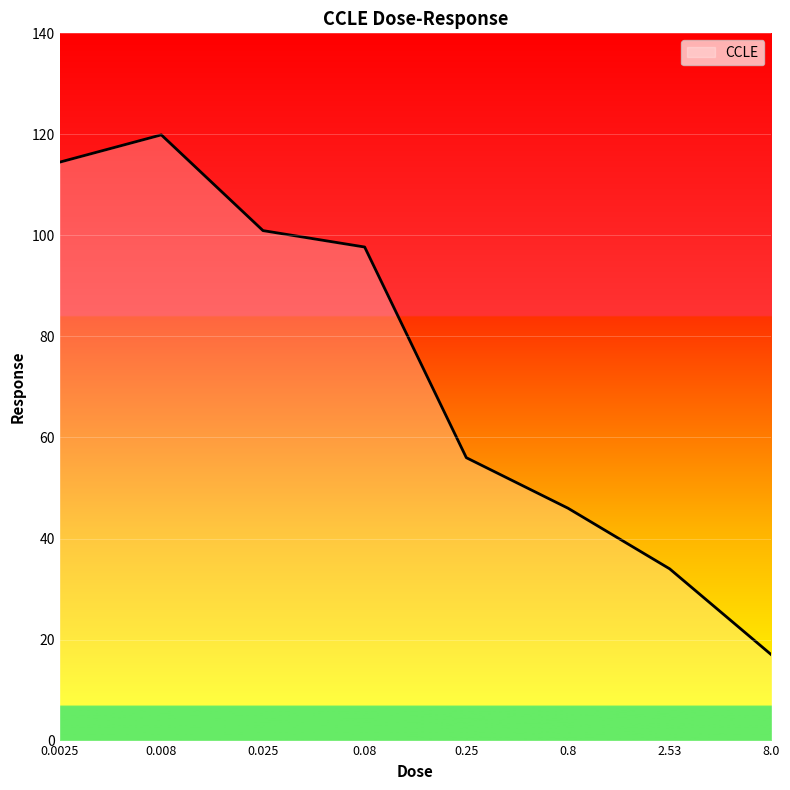

Approximately how many times larger is the value at 0.025 compared to 0.25?

1.8